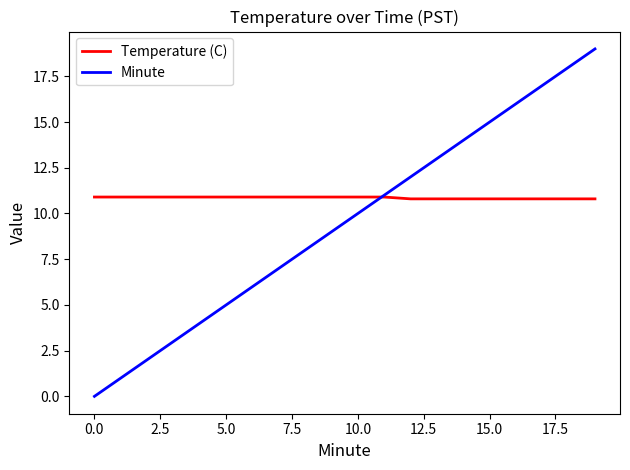

Which series has the largest range (max minus min)?

Minute